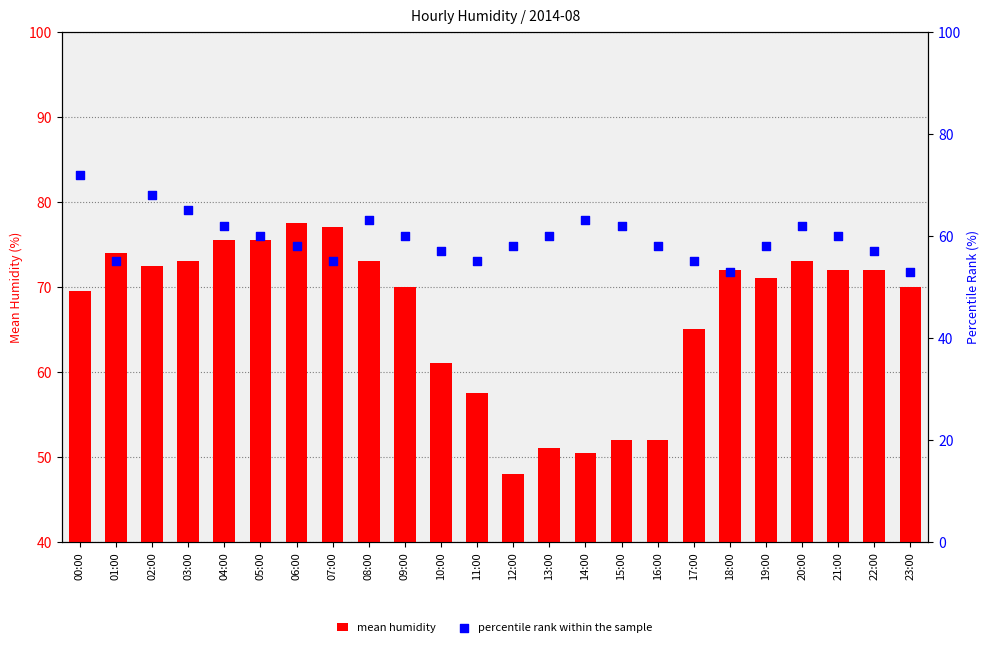

At how many categories does at least one series exceed 49?

24